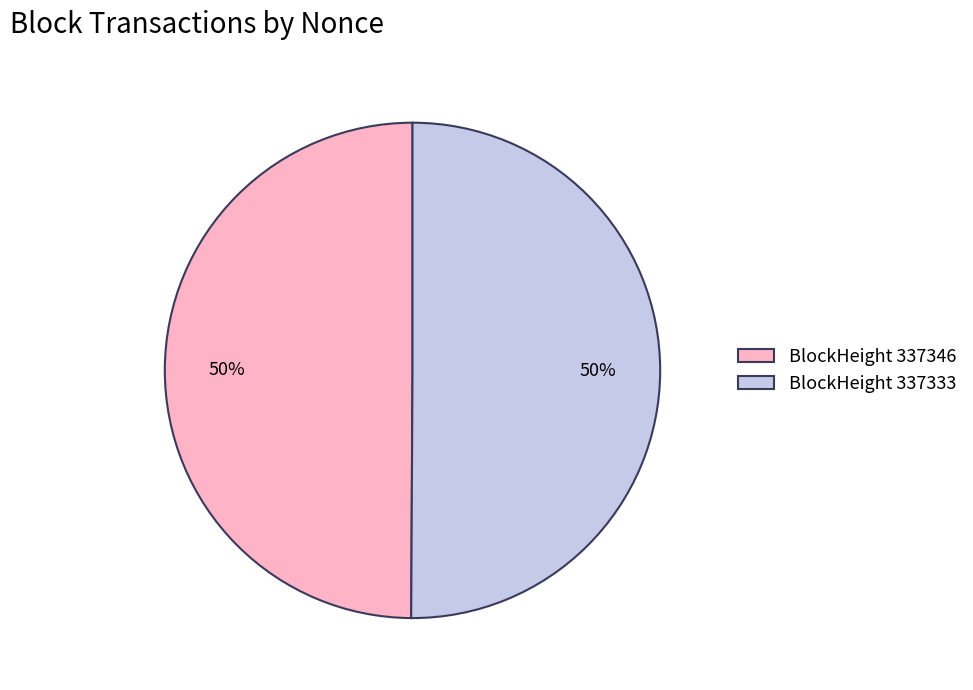

To the nearest percent, what is the combined percentage of BlockHeight 337346 and BlockHeight 337333?

100%